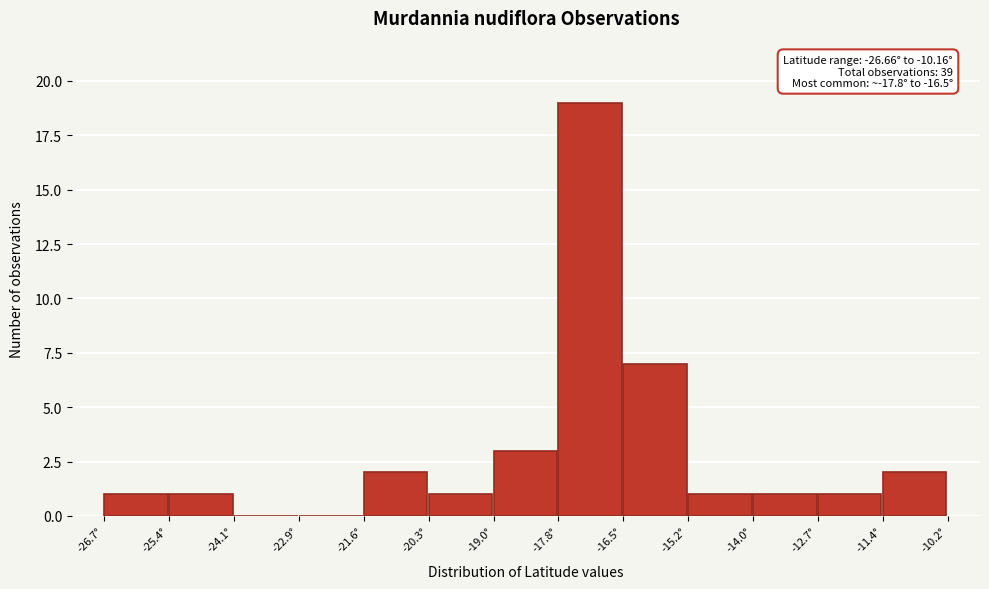

Over which range of the x-axis is the bar tallest?

-17.8 to -16.6